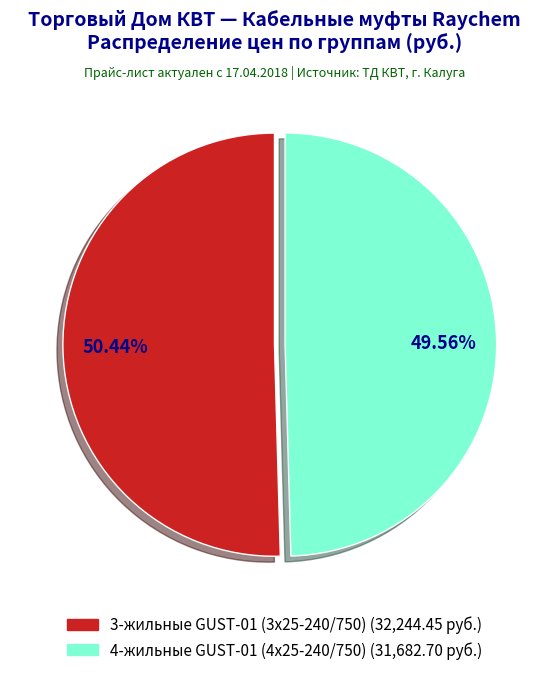

Is there any slice that represents more than half of the pie?

Yes